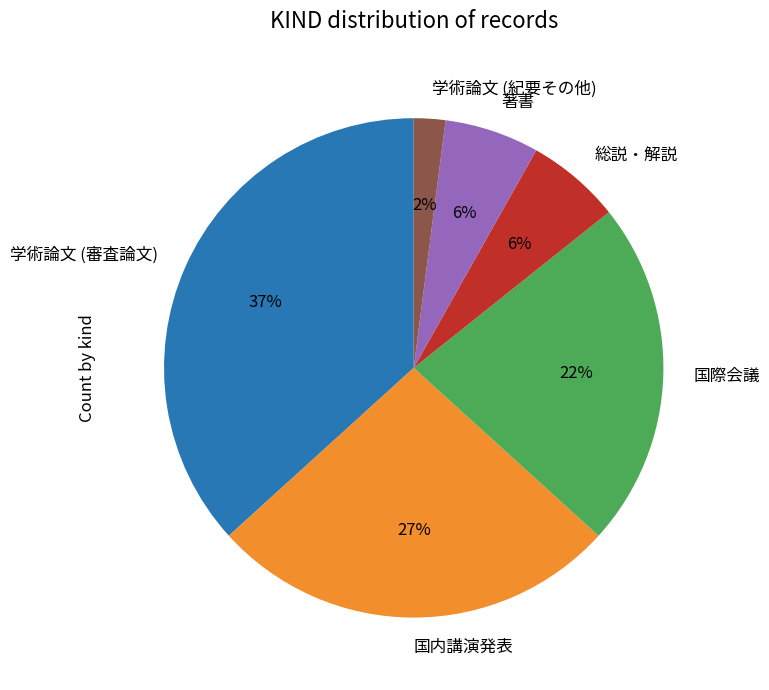

To the nearest percent, what percentage of the pie is 学術論文 (紀要その他)?

2%